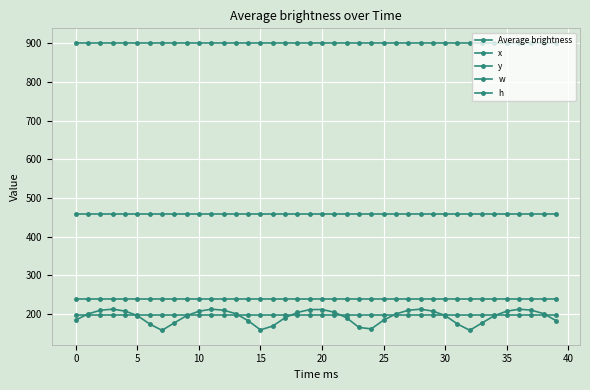

Does the chart have visible grid lines?

Yes